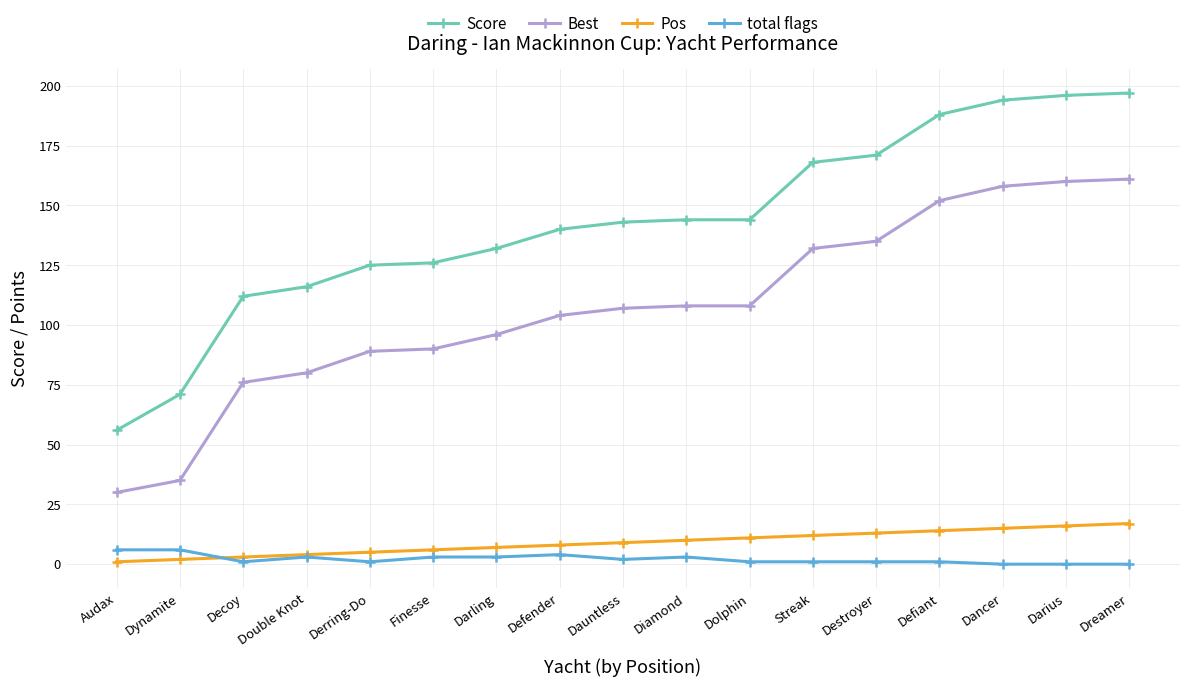

True or false: Score has a value of 197 at Dreamer.

True